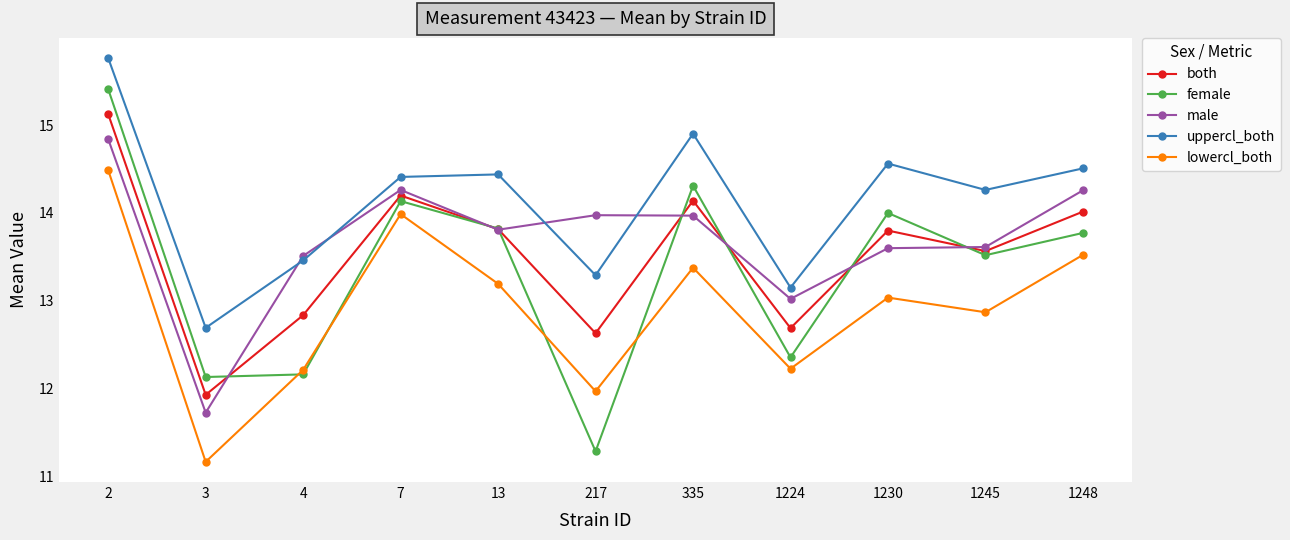

True or false: female and uppercl_both intersect in this chart.

False